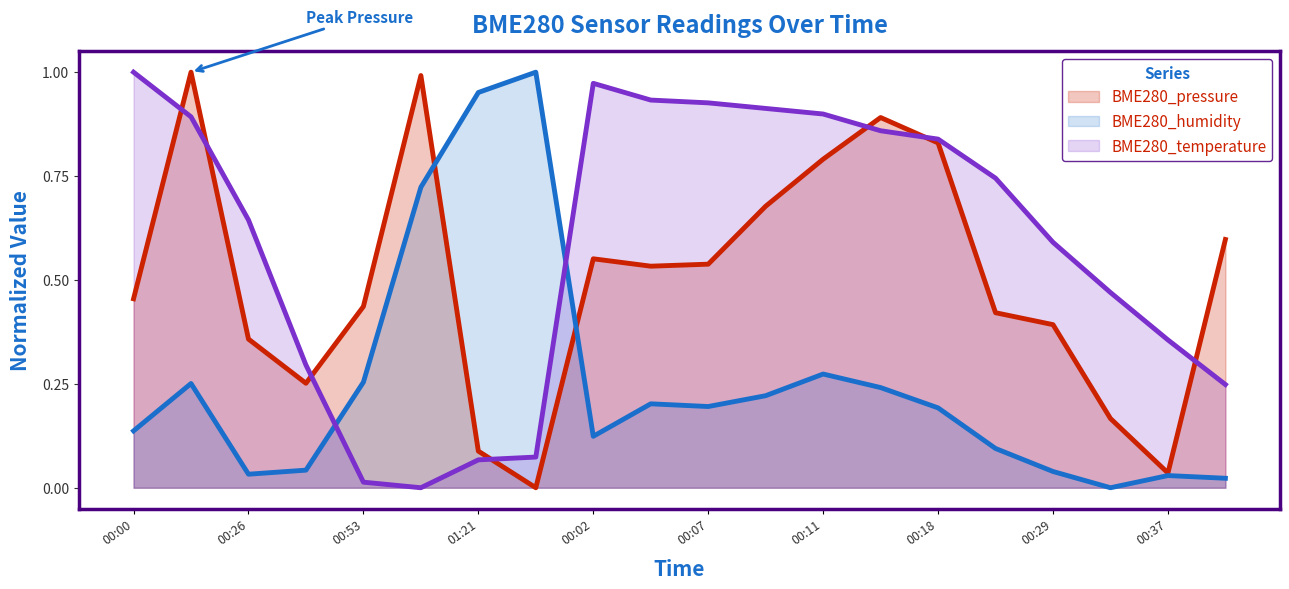

Rank the series by their average value, from lowest to highest.

BME280_humidity, BME280_pressure, BME280_temperature